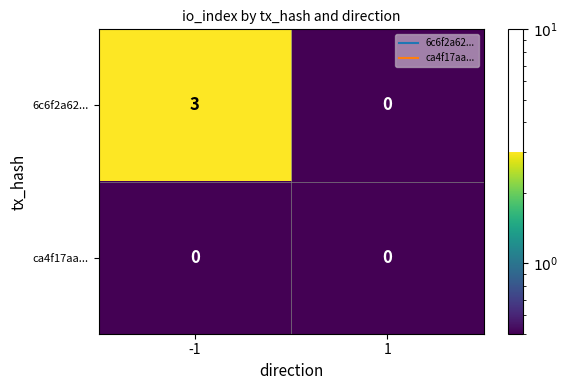

How many series are shown in this chart?

2